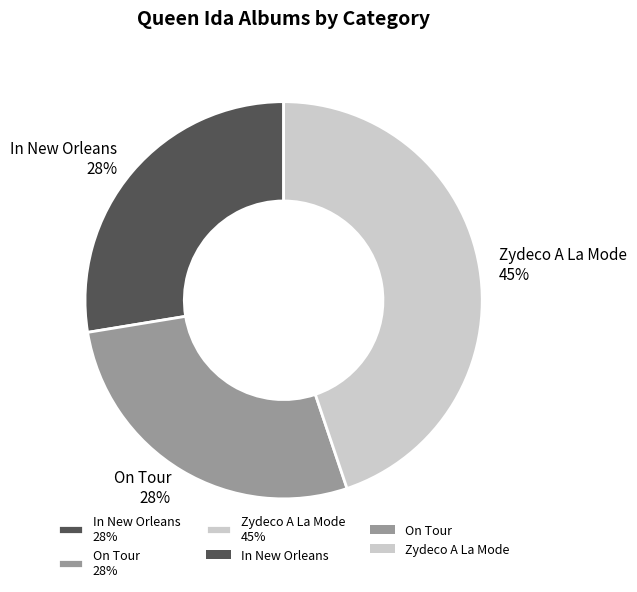

Is there a majority slice in this chart?

No